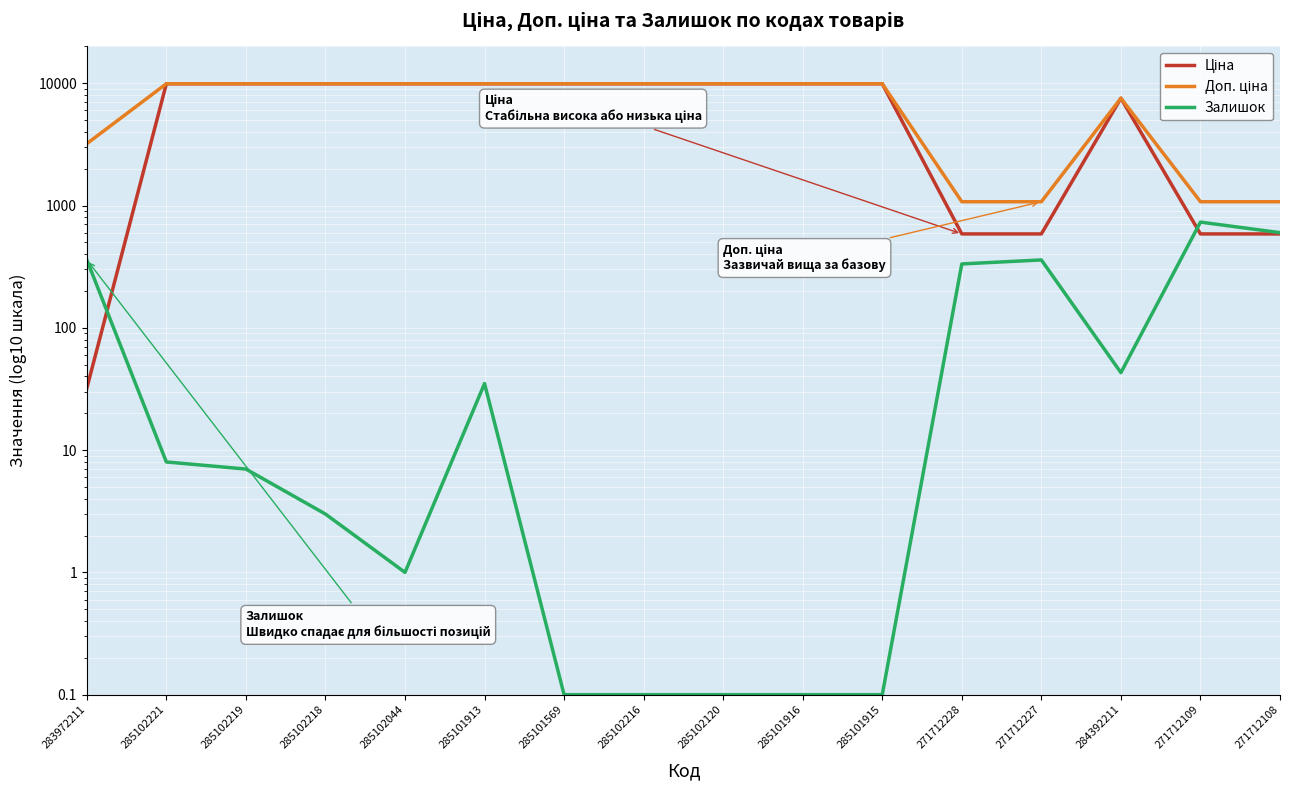

At which category is the sum across all series the highest?

285101913